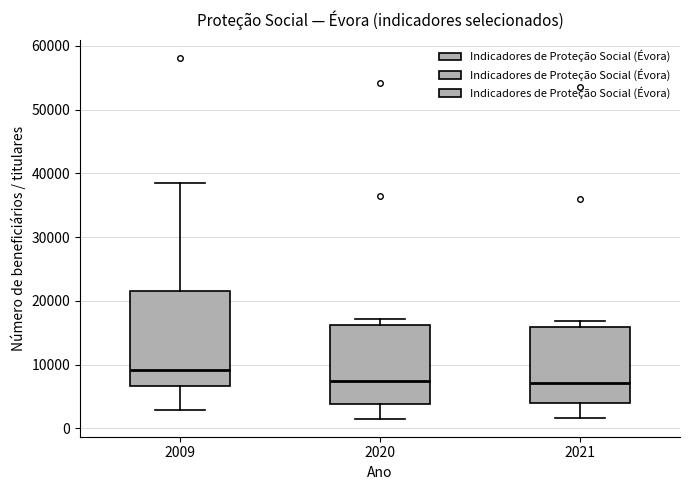

Reading left to right, read every box against the y-axis: the position of its median line, the range the box covers, and the ends of its whiskers. The values are not printed on the chart, so give them approximately, as read against the axis.

2009: median 9000, box 7000 to 22000, whiskers 3000 to 39000
2020: median 7000, box 4000 to 16000, whiskers 2000 to 17000
2021: median 7000, box 4000 to 16000, whiskers 2000 to 17000